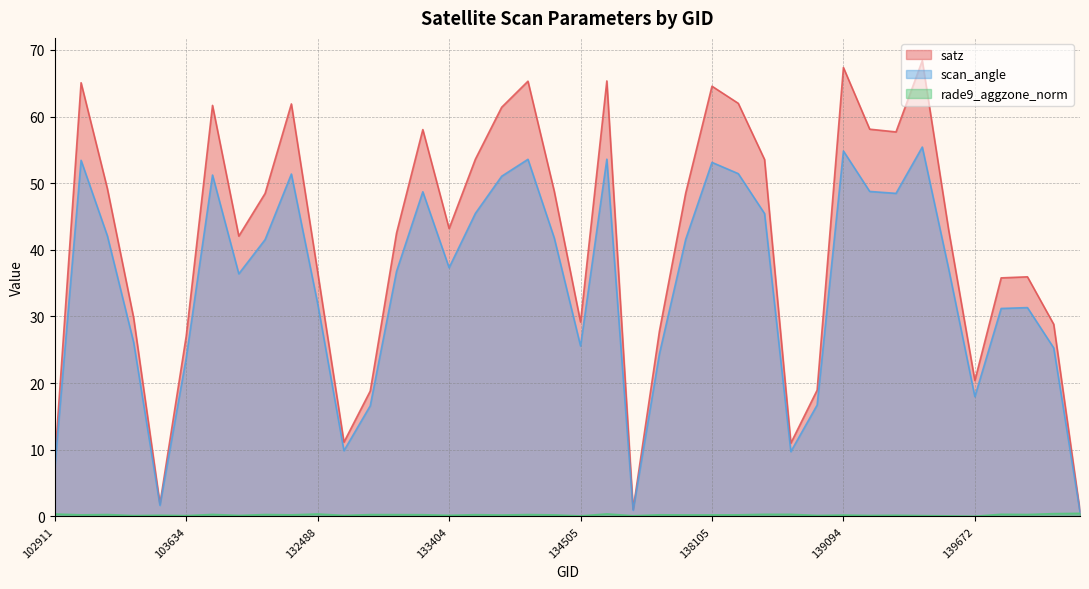

Which series has the largest total across all categories?

satz